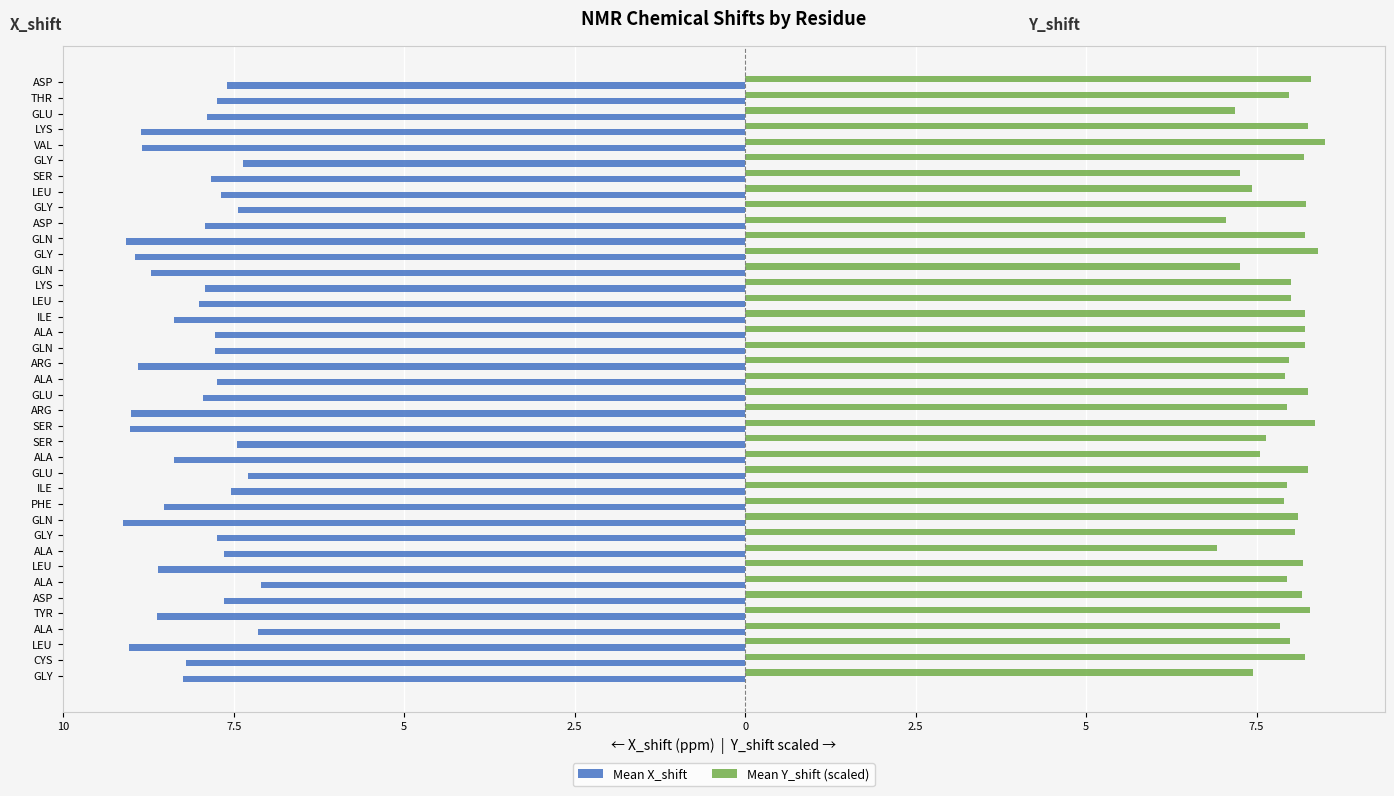

List the series in order of their overall mean, highest first.

Mean Y_shift (scaled), Mean X_shift